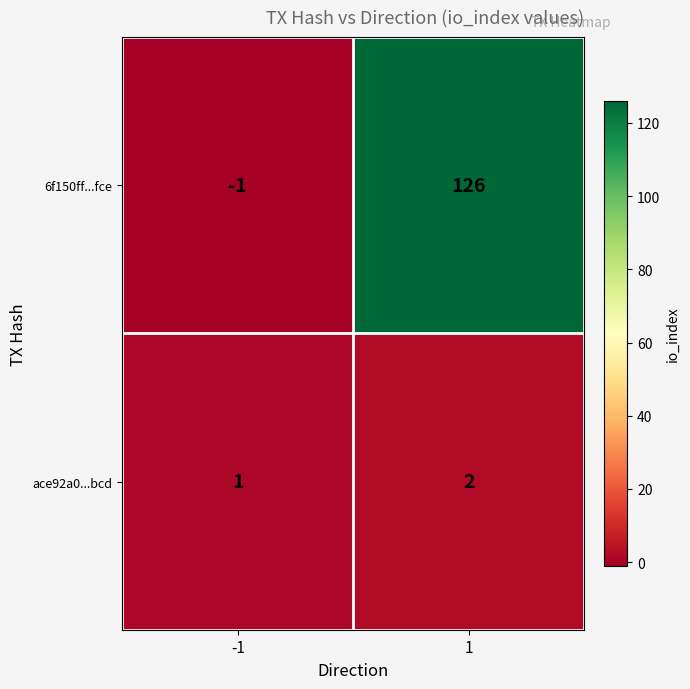

Reading left to right, what are all the values shown in this chart?

6f150ff...fce: -1	126
ace92a0...bcd: 1	2